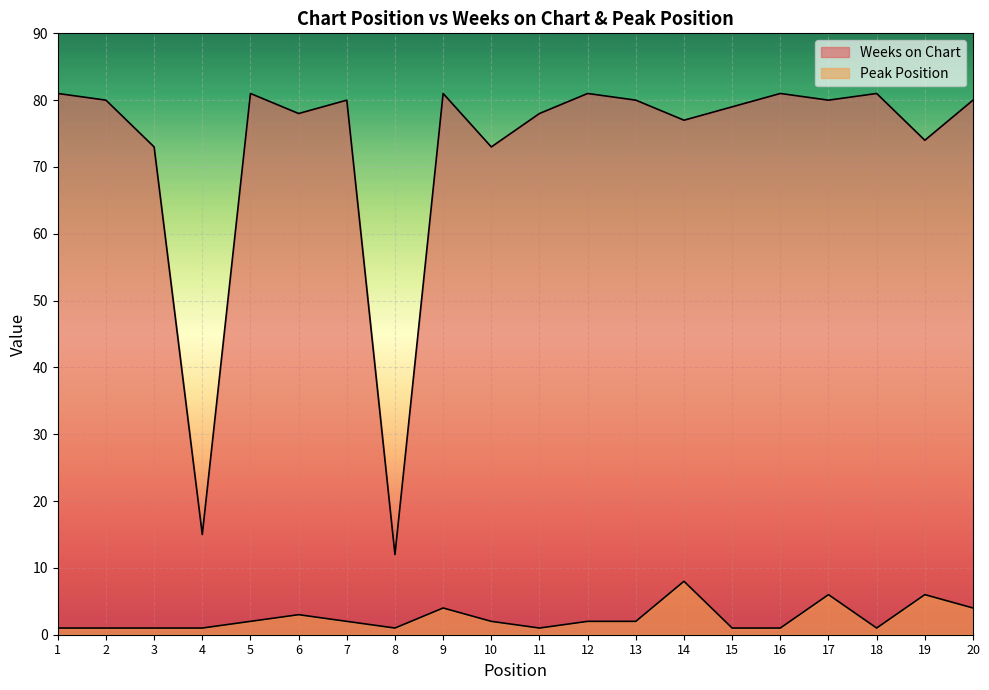

The value of Peak Position at 12 is 3. True or false?

False